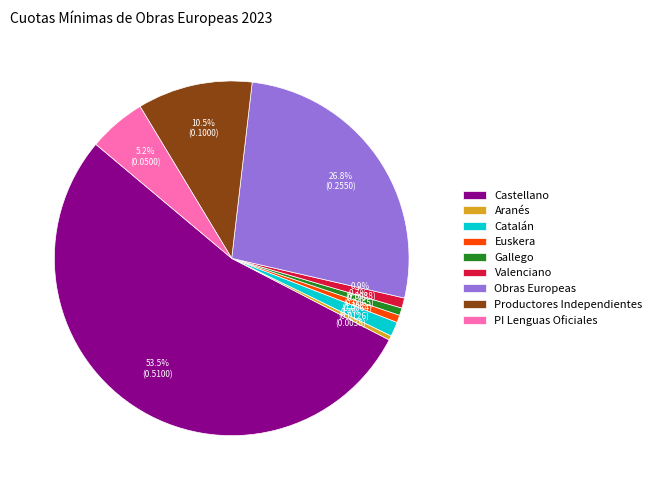

Does Castellano account for over 50% of the chart?

Yes